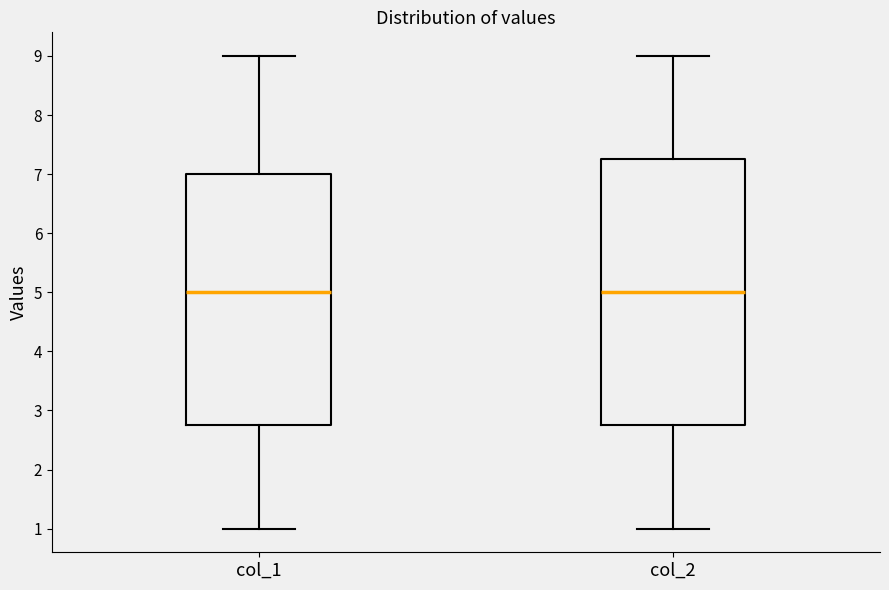

Reading left to right, read every box against the y-axis: the position of its median line, the range the box covers, and the ends of its whiskers. The values are not printed on the chart, so give them approximately, as read against the axis.

col_1: median 5.0, box 2.8 to 7.0, whiskers 1.0 to 9.0
col_2: median 5.0, box 2.8 to 7.3, whiskers 1.0 to 9.0